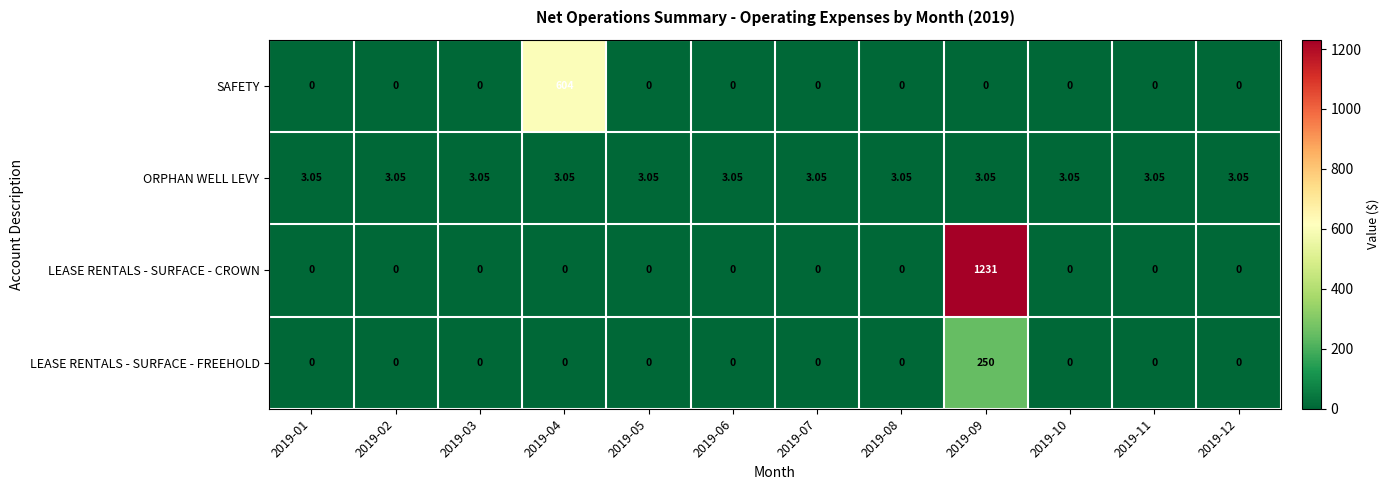

Which series has the largest range (max minus min)?

LEASE RENTALS - SURFACE - CROWN